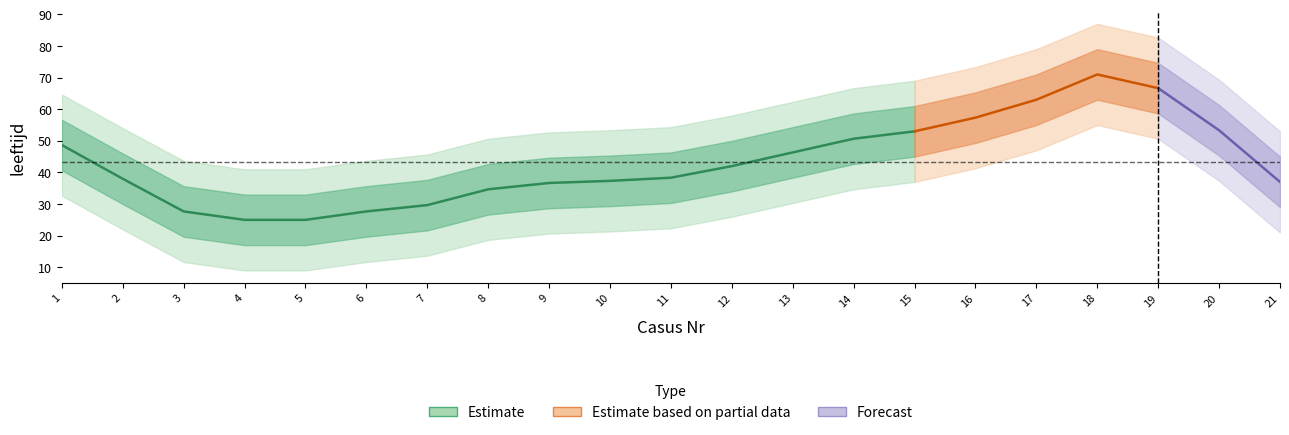

Which has a higher value, 7 or 16?

16